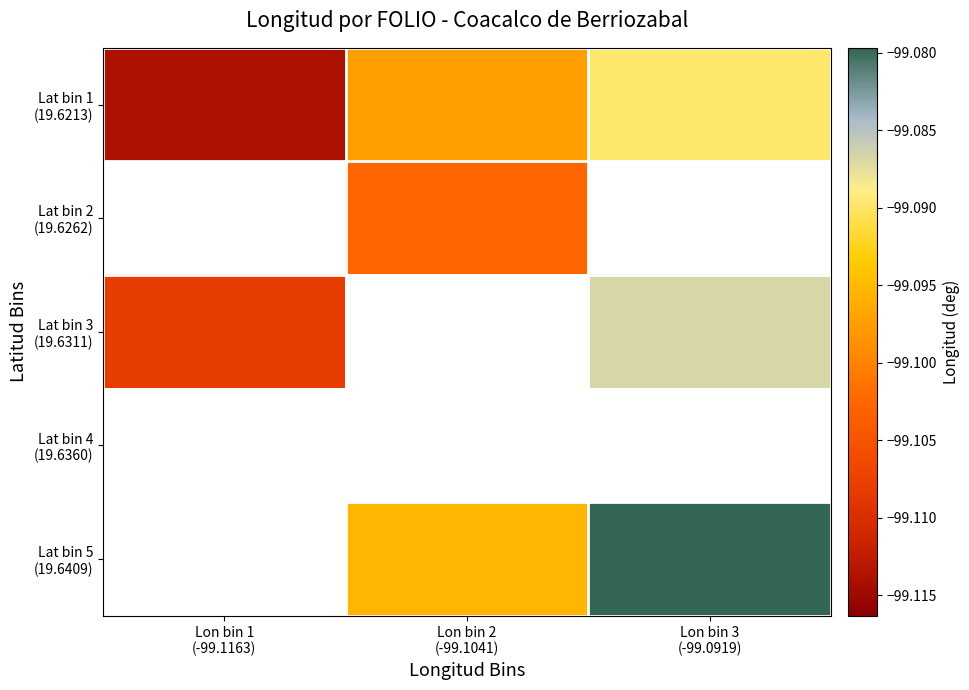

Which has a higher value, Lon bin 2
(-99.1041) or Lon bin 3
(-99.0919)?

Lon bin 3
(-99.0919)